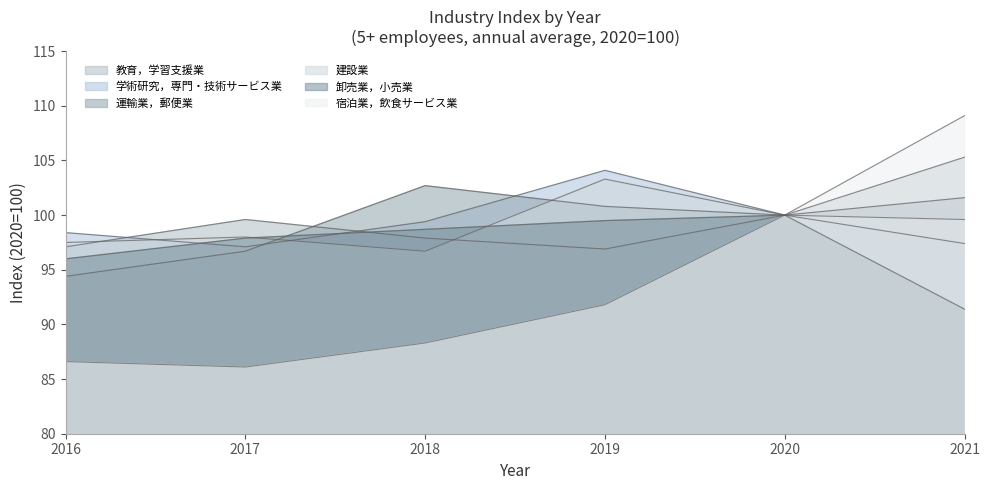

What is the greatest value displayed?

109.1